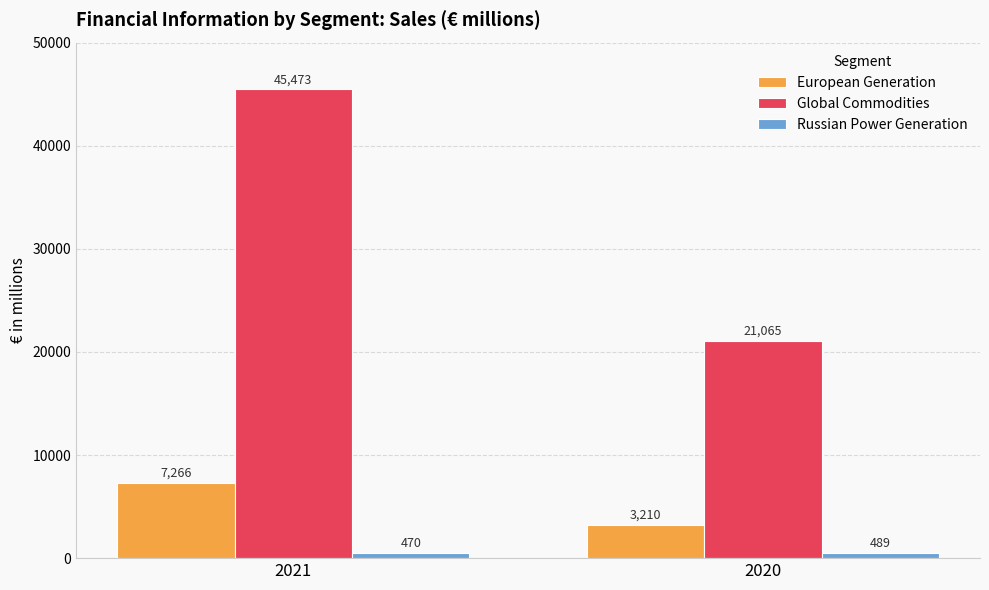

True or false: European Generation has a value of 10869 at 2021.

False